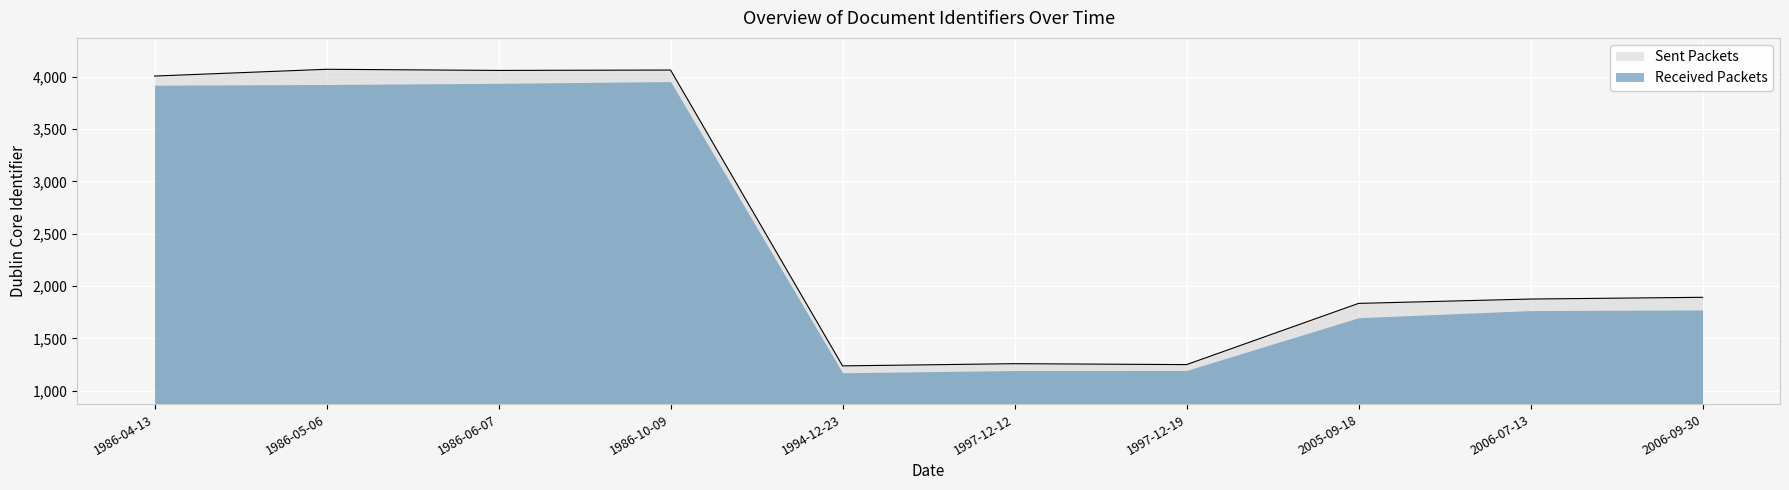

What is the maximum value shown in the chart?

4071.1